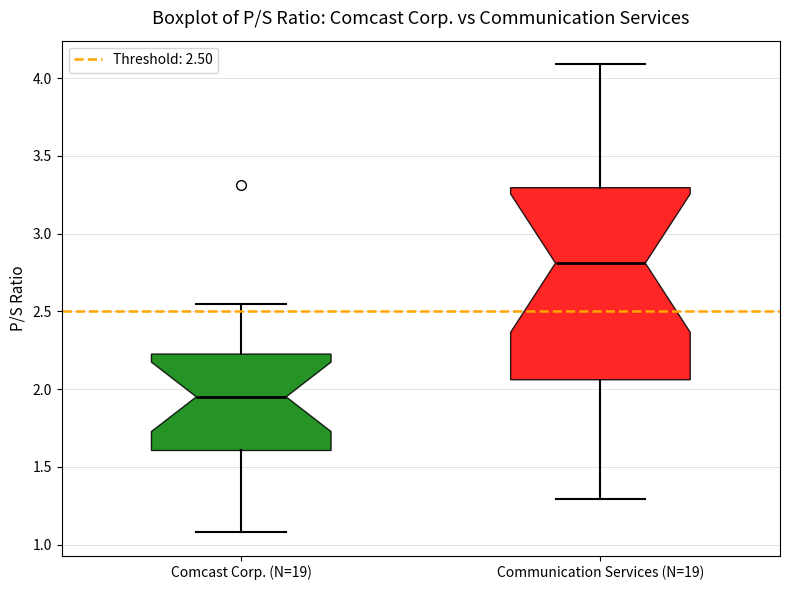

Reading left to right, read every box against the y-axis: the position of its median line, the range the box covers, and the ends of its whiskers. The values are not printed on the chart, so give them approximately, as read against the axis.

Comcast Corp. (N=19): median 1.95, box 1.60 to 2.25, whiskers 1.10 to 2.55
Communication Services (N=19): median 2.80, box 2.05 to 3.30, whiskers 1.30 to 4.10